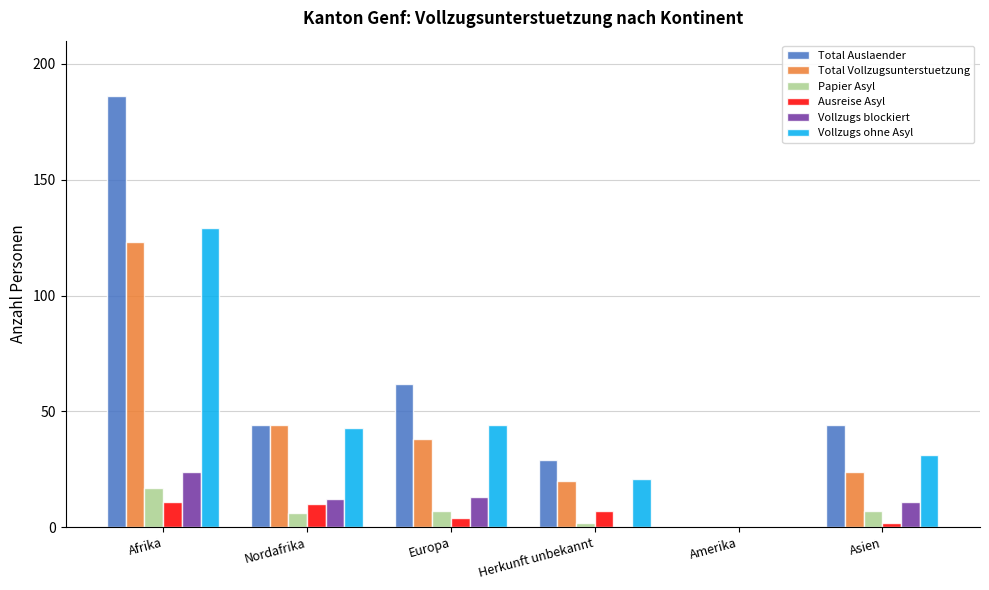

Is it true that Total Auslaender equals 0 at Amerika?

True